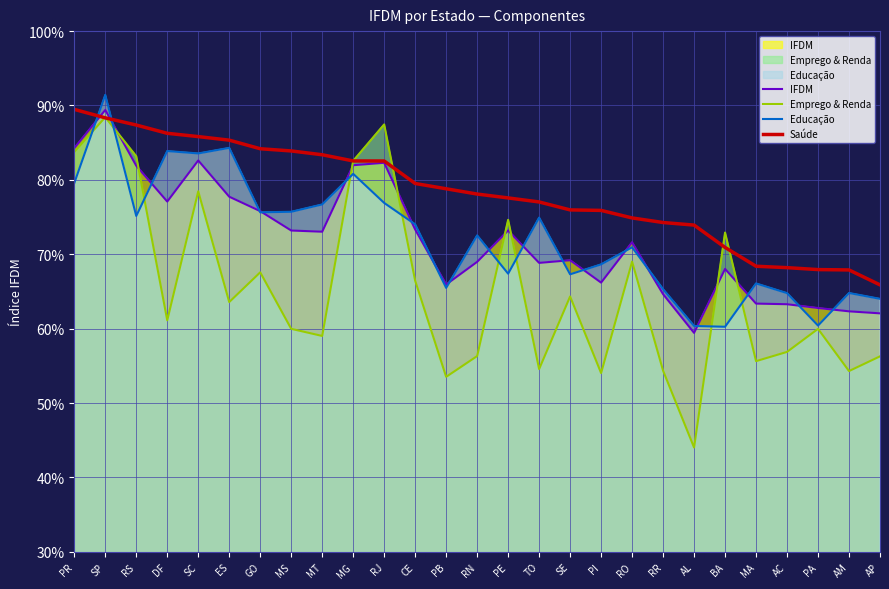

True or false: Educação has more than 2 interior local peaks.

True